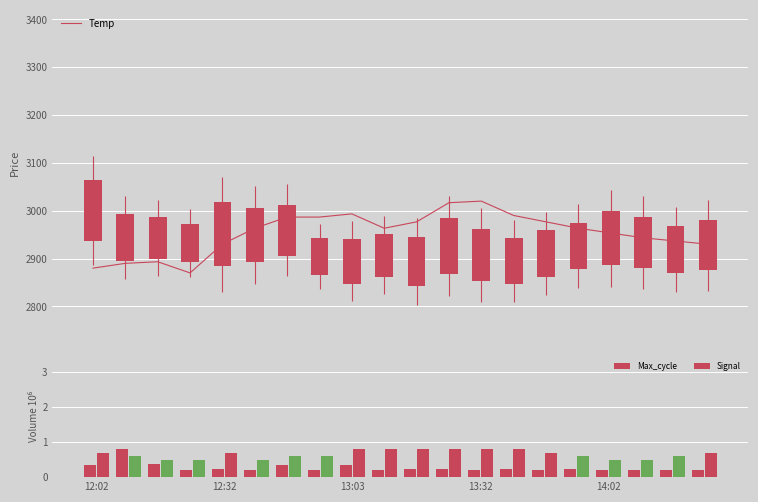

Does the chart contain stacked bars?

No